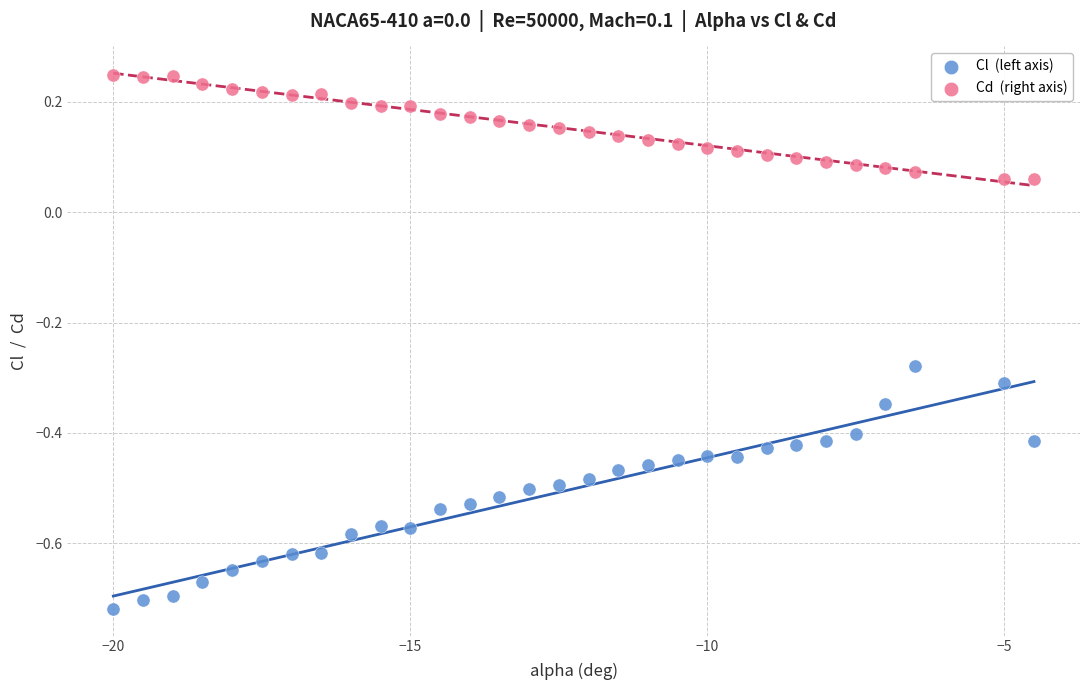

Across all data points, what is the range of X values (max minus min)?

15.5